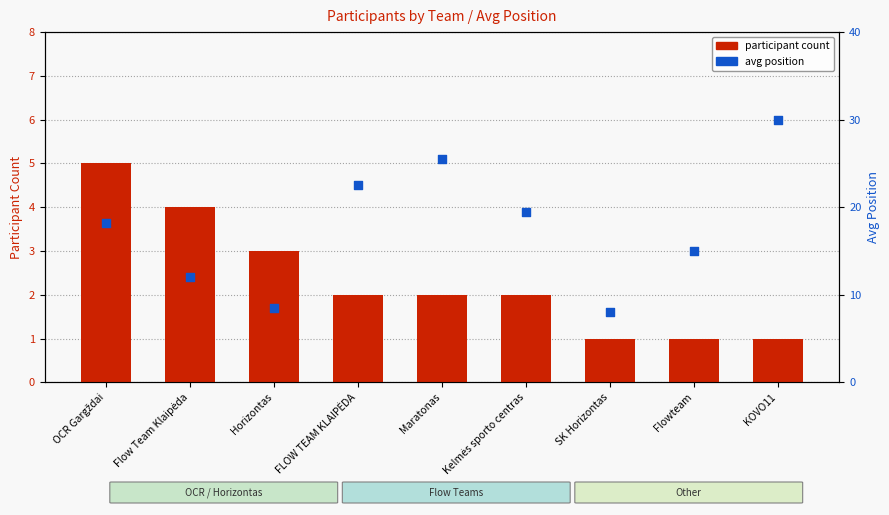

Is the value of participant count at Horizontas greater than the value of avg position at Maratonas?

No